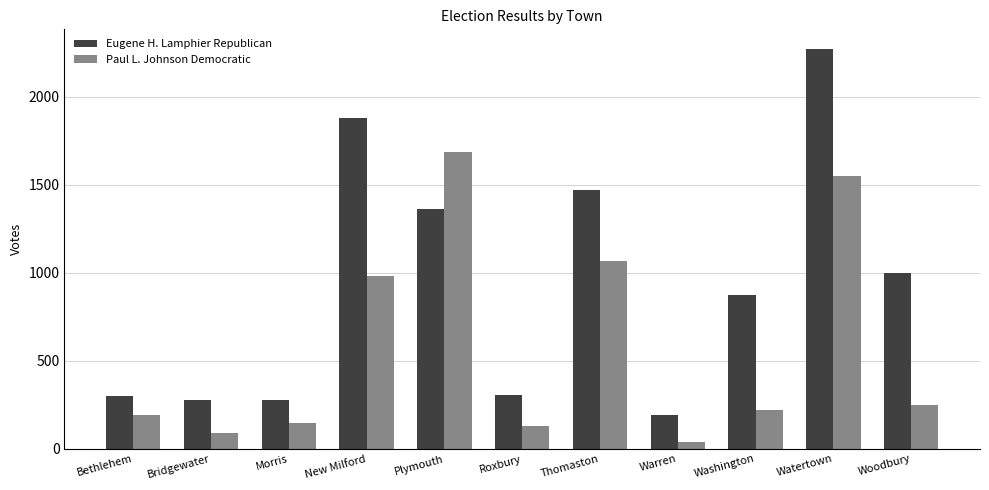

Where is Eugene H. Lamphier Republican nearest to the value 1229?

Plymouth